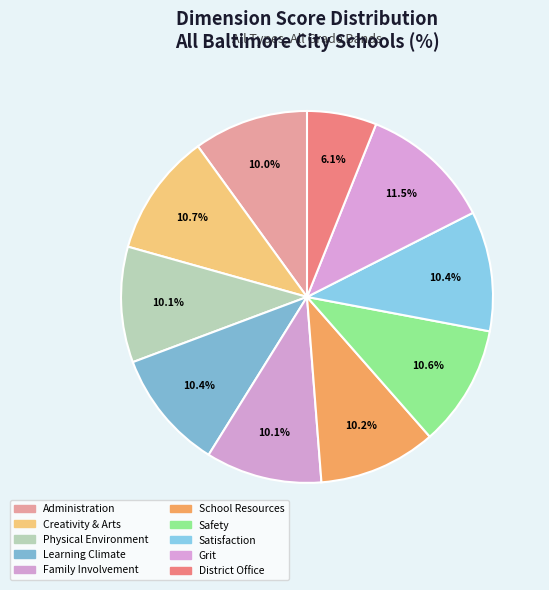

Is there a majority slice in this chart?

No